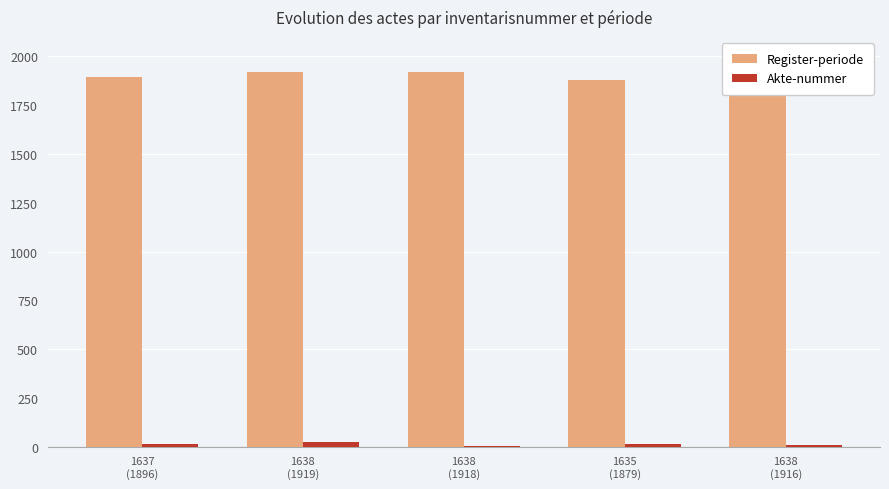

What is the greatest value displayed?

1919